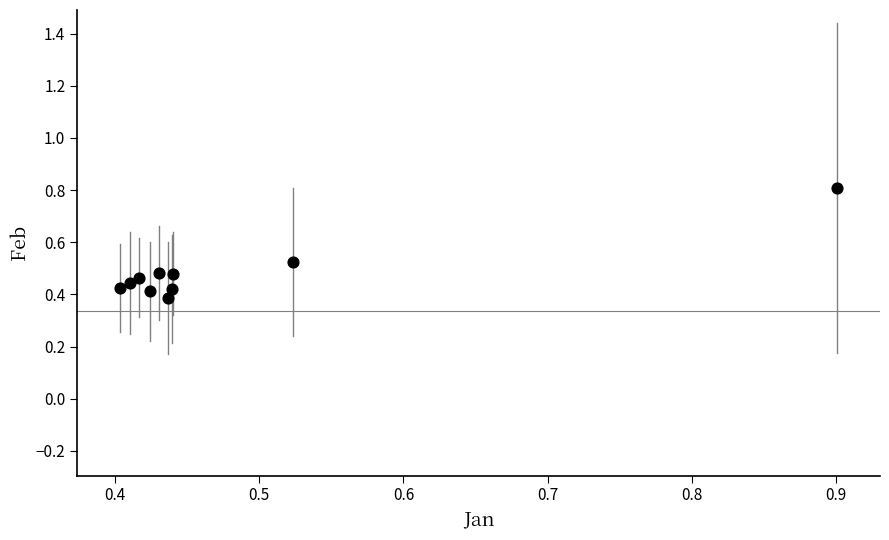

How many data points are displayed?

10